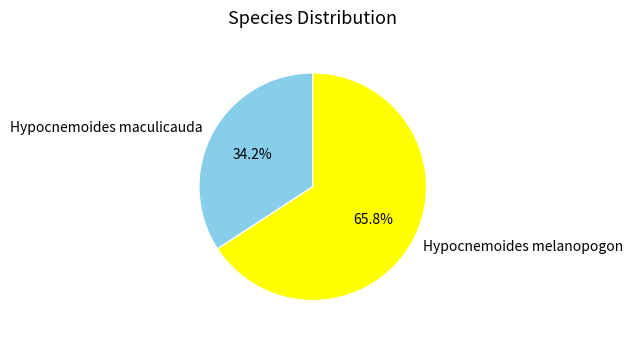

The Hypocnemoides maculicauda slice represents 34% of the pie. True or false?

True